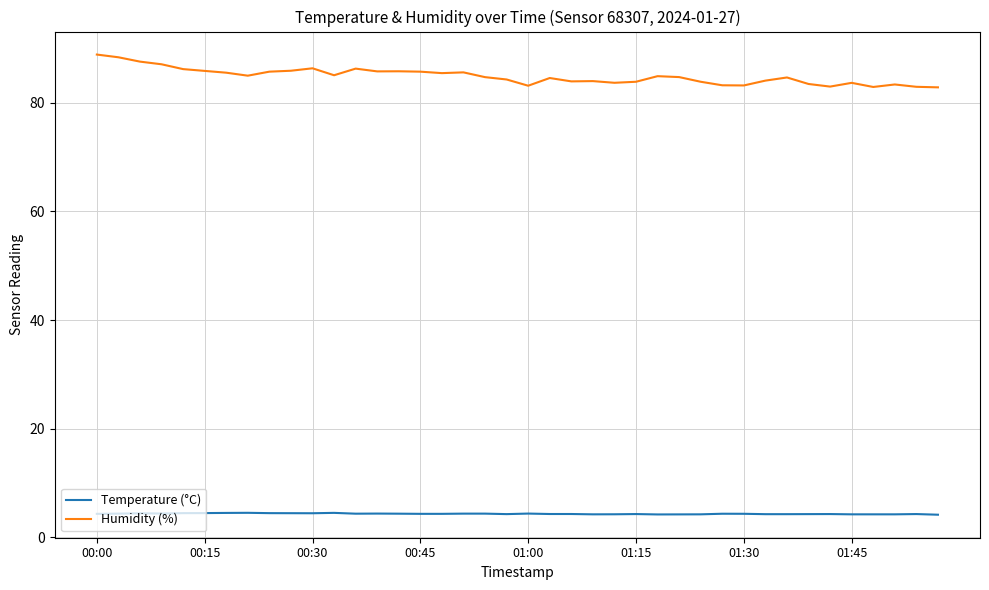

True or false: Temperature (°C) and Humidity (%) cross at least once.

False